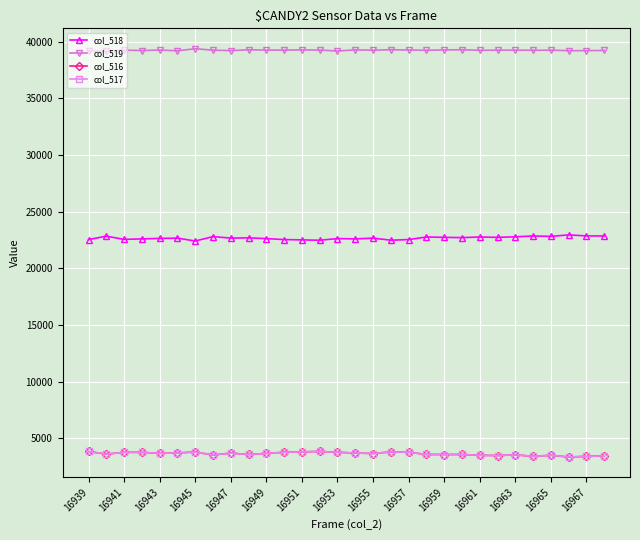

Which series has the largest total across all categories?

col_519